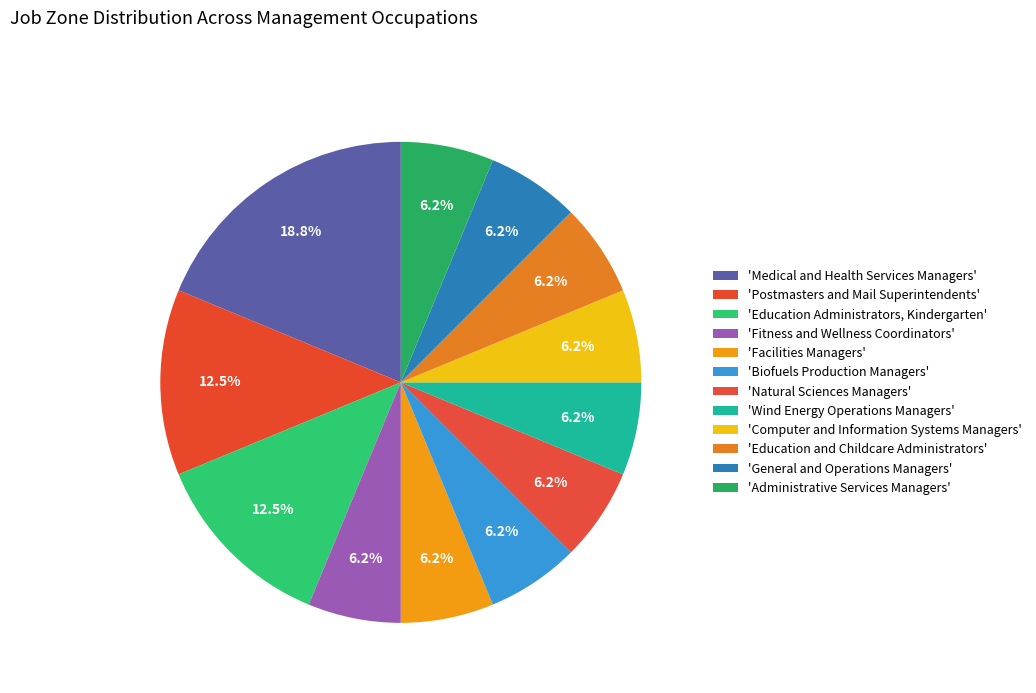

How many segments does this pie chart have?

12